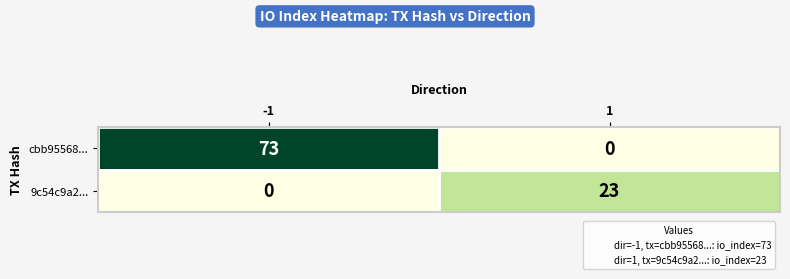

What is the highest value of the cbb95568... series?

73